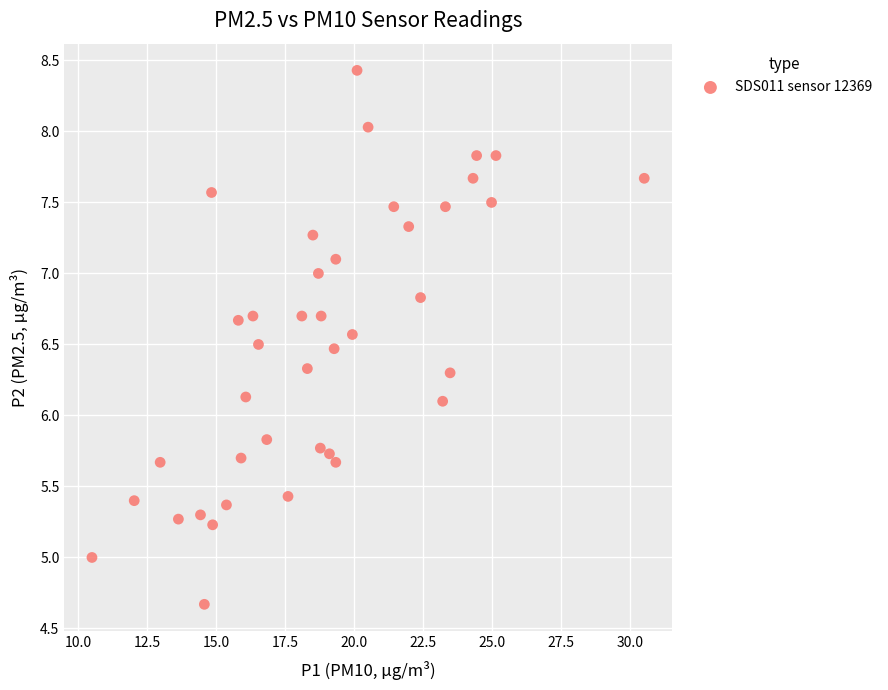

What is the range of Y values (max minus min)?

3.8